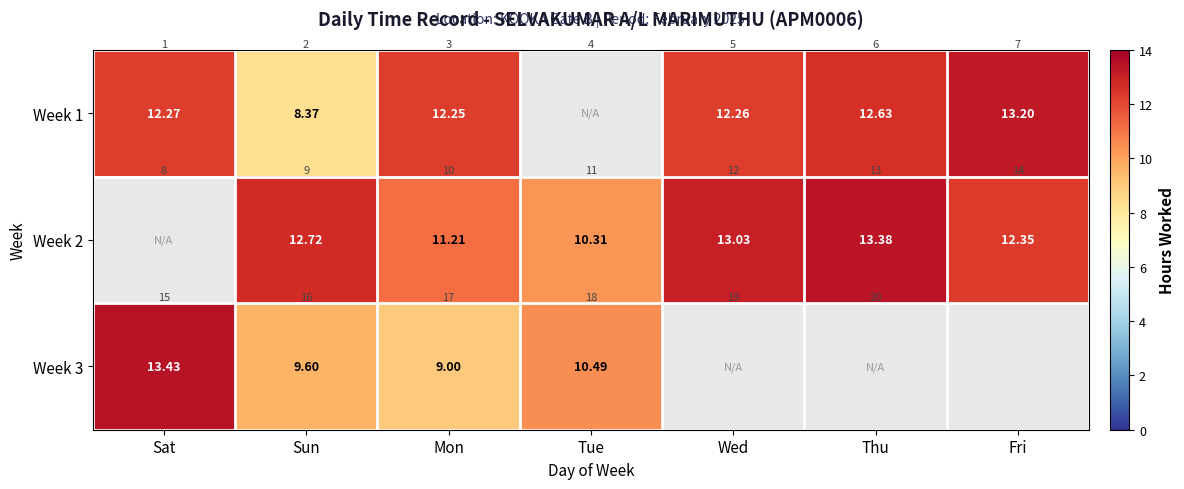

List the series in order of their peak value, lowest first.

Week 1, Week 2, Week 3